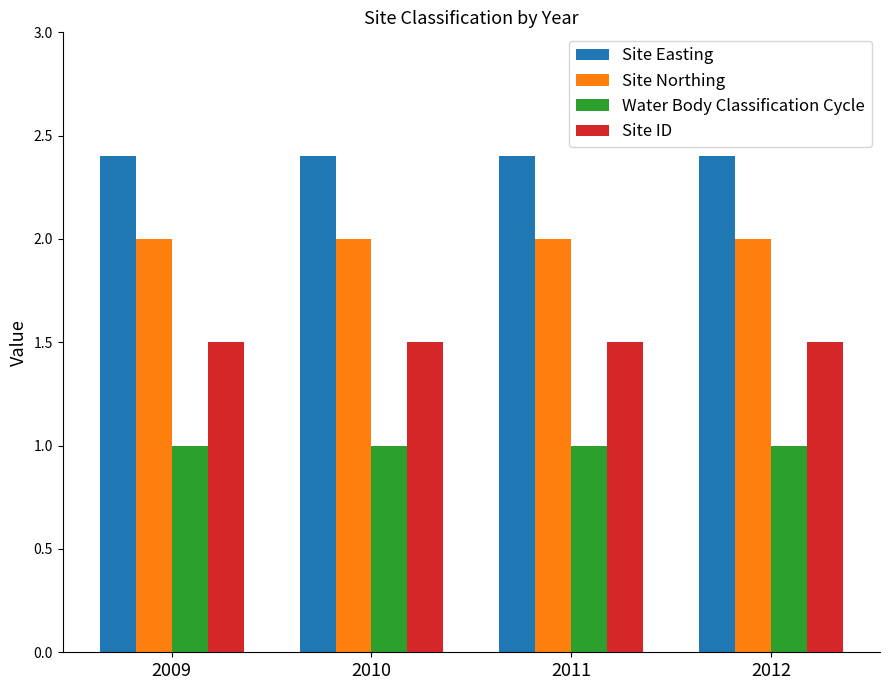

What is the sum of the Water Body Classification Cycle values at 2012 and 2010?

2.0